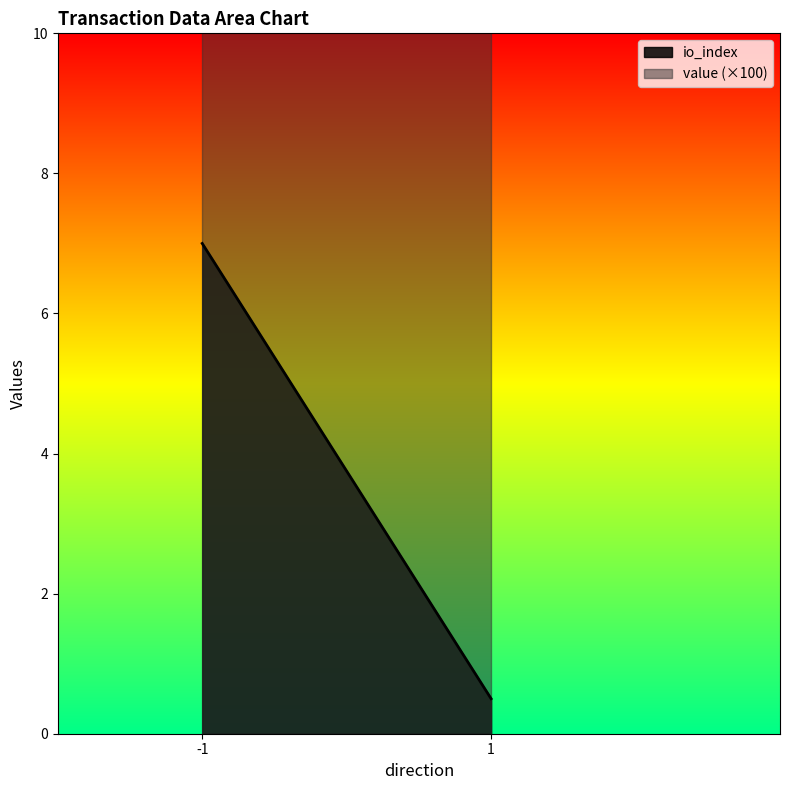

True or false: io_index has a value of 7.5 at -1.

False